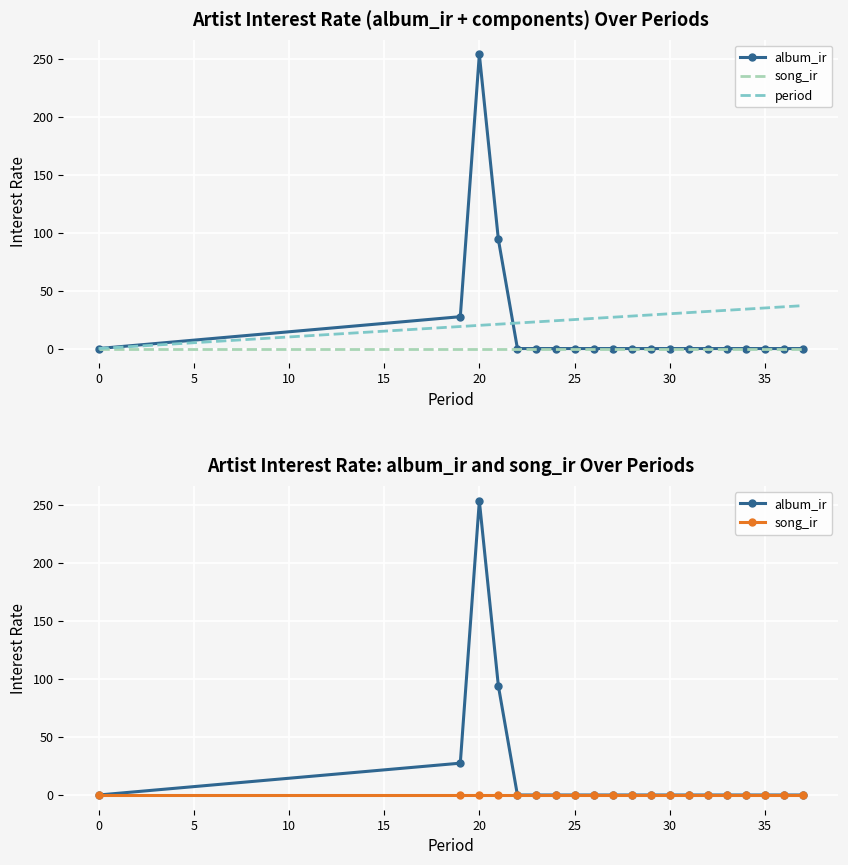

Which series has the largest total across all categories?

period